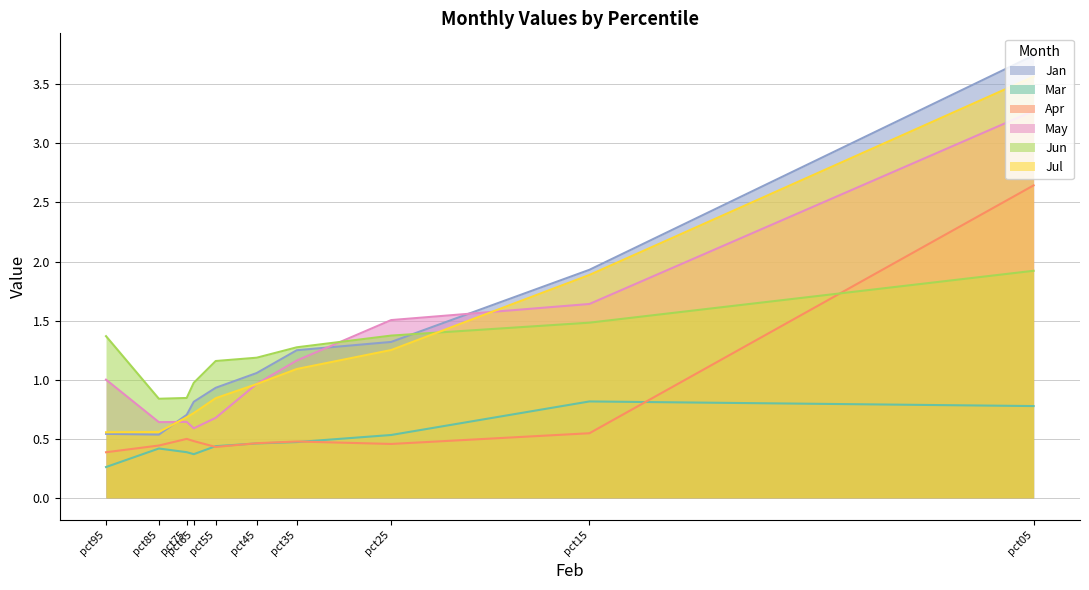

What is the approximate value of Jul at pct75?

0.7